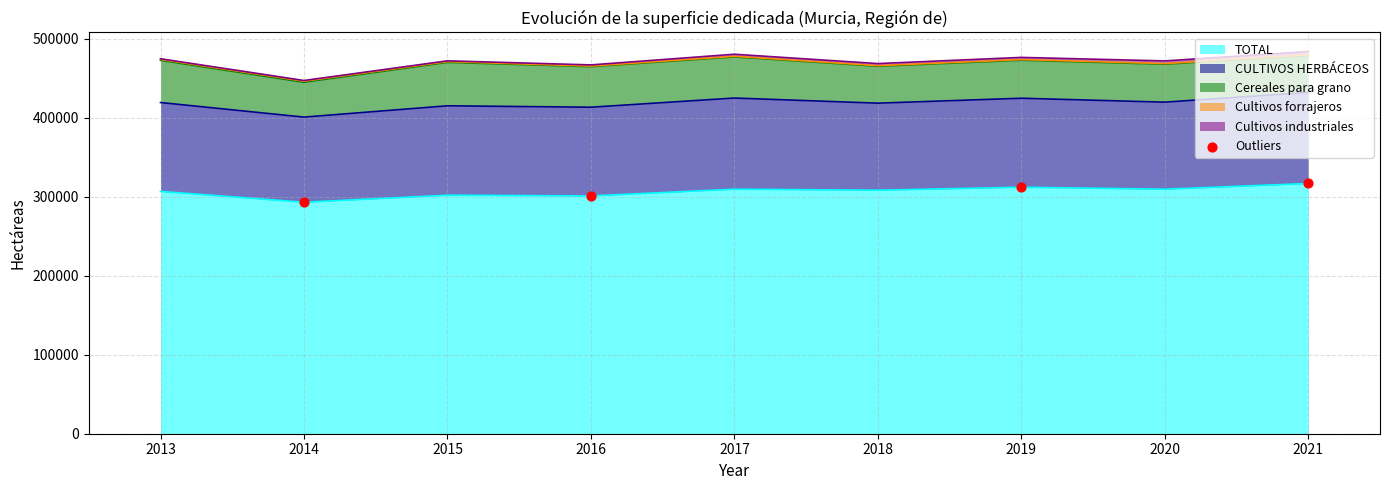

What is the highest value of the TOTAL series?

316851